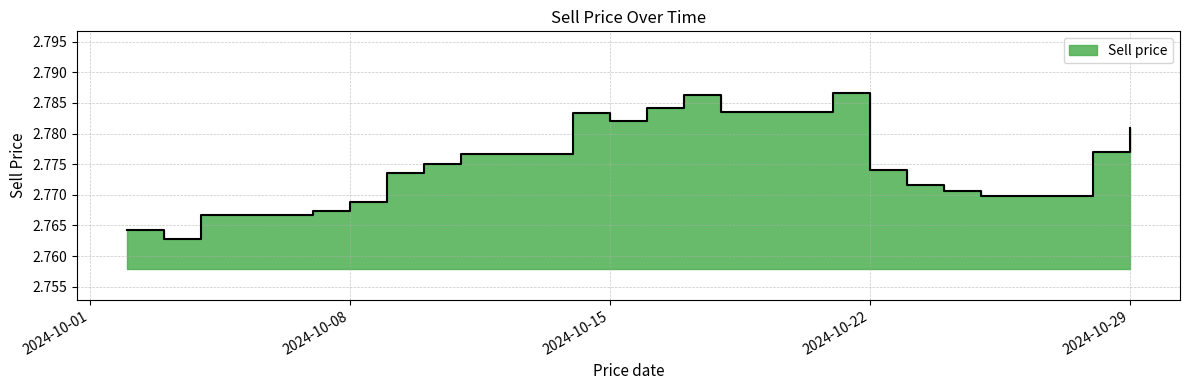

Count the number of categories in the chart.

20